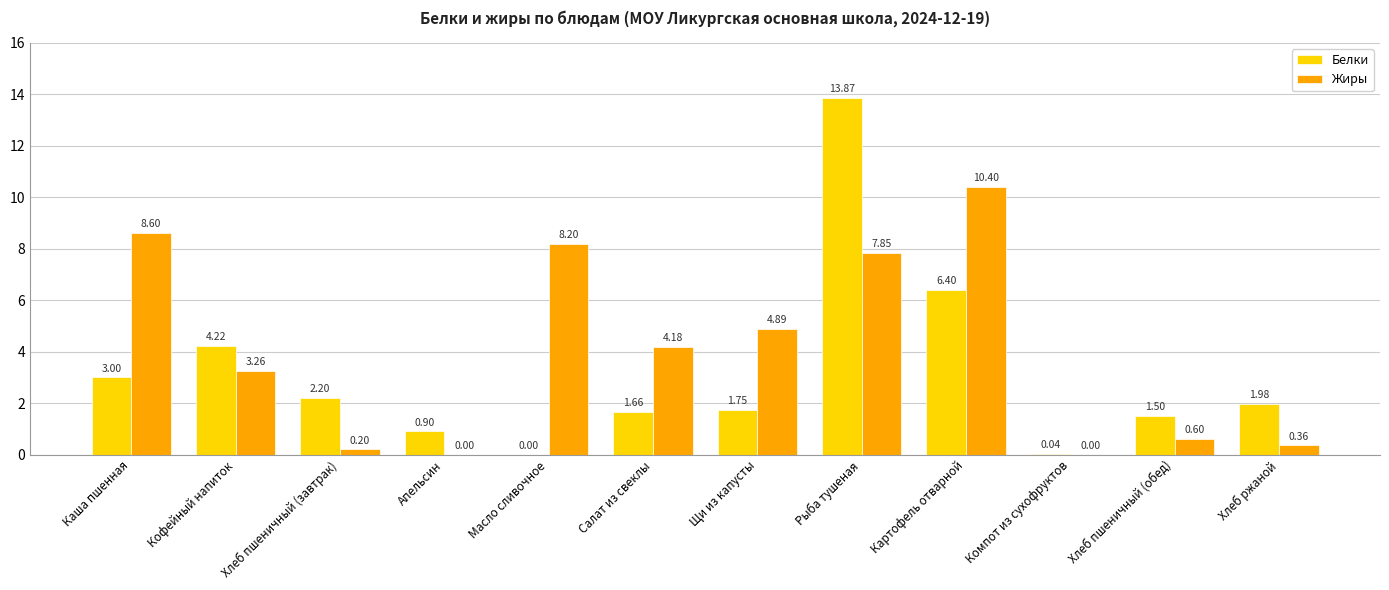

Are the bars horizontal?

No